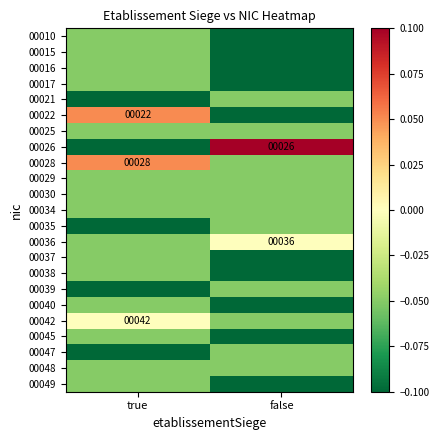

What is the difference between the highest and lowest values at false?

0.2